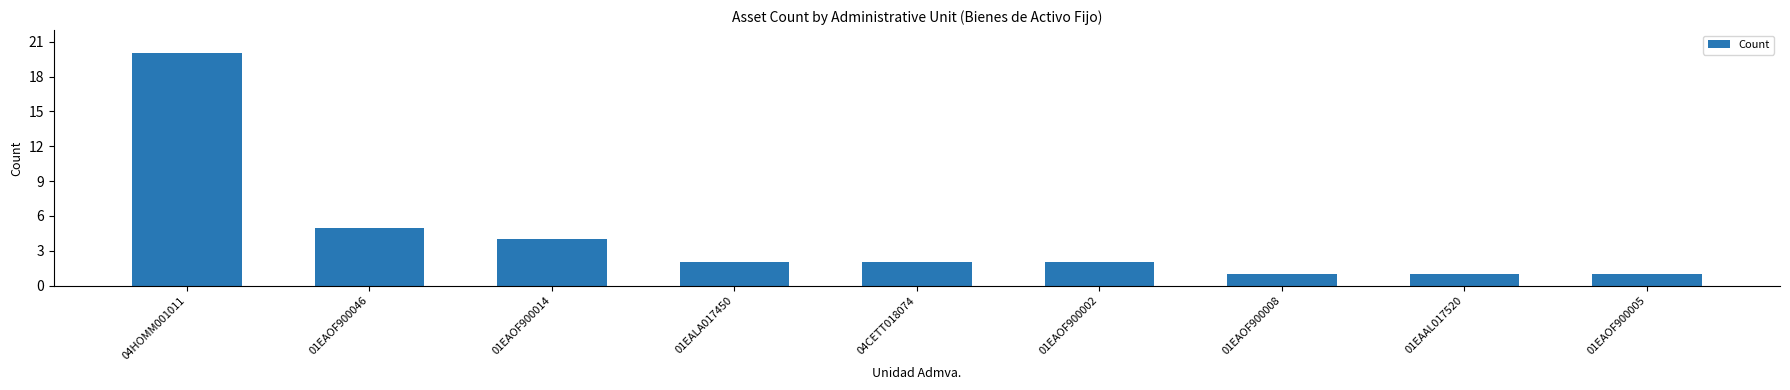

What is the label of the 3rd bar from the right?

01EAOF900008